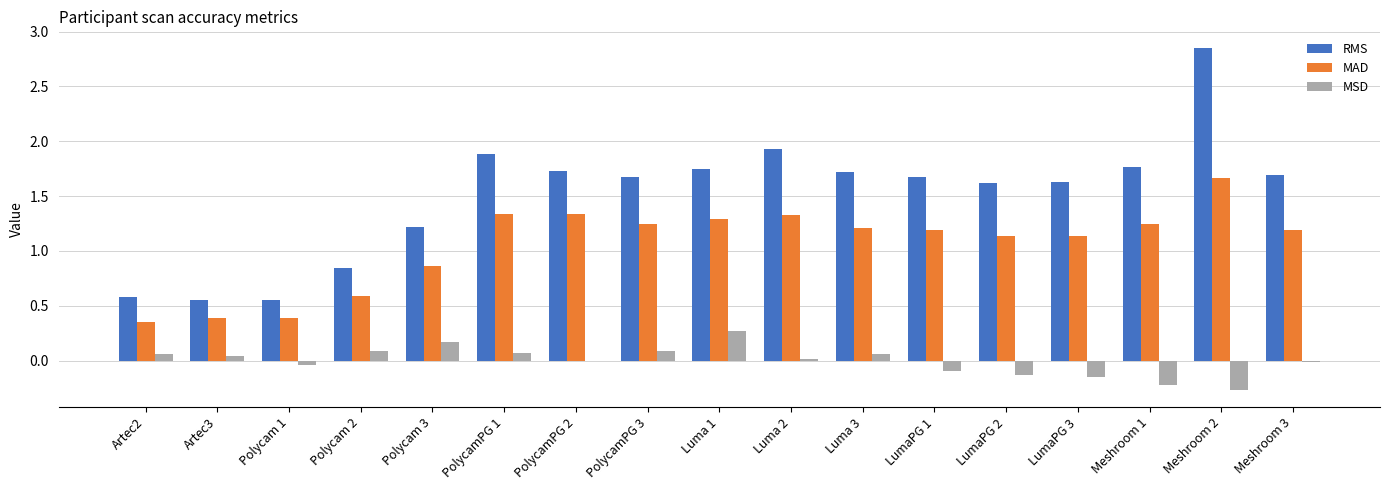

What are all the series names shown in the legend?

RMS, MAD, MSD